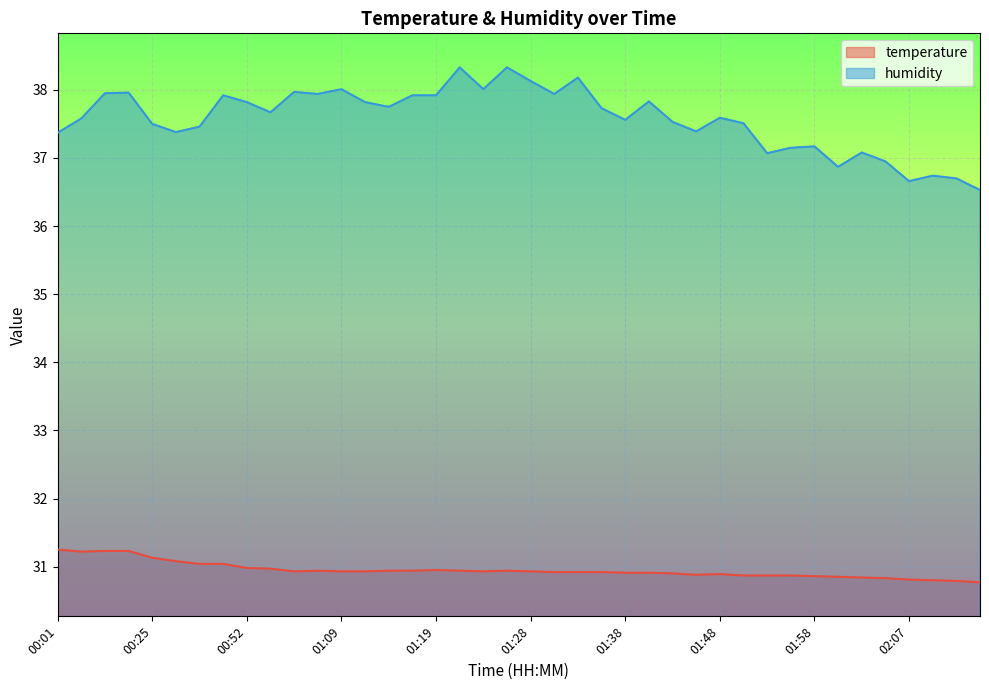

What is the difference between the maximum and minimum values in the temperature series?

0.5